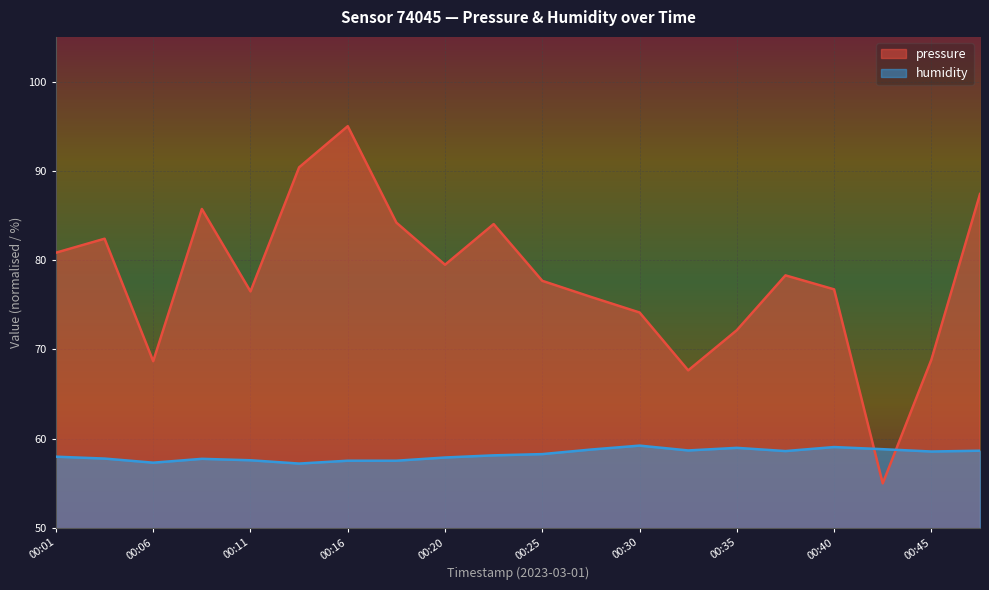

Does the chart display data point markers on the line(s)?

No